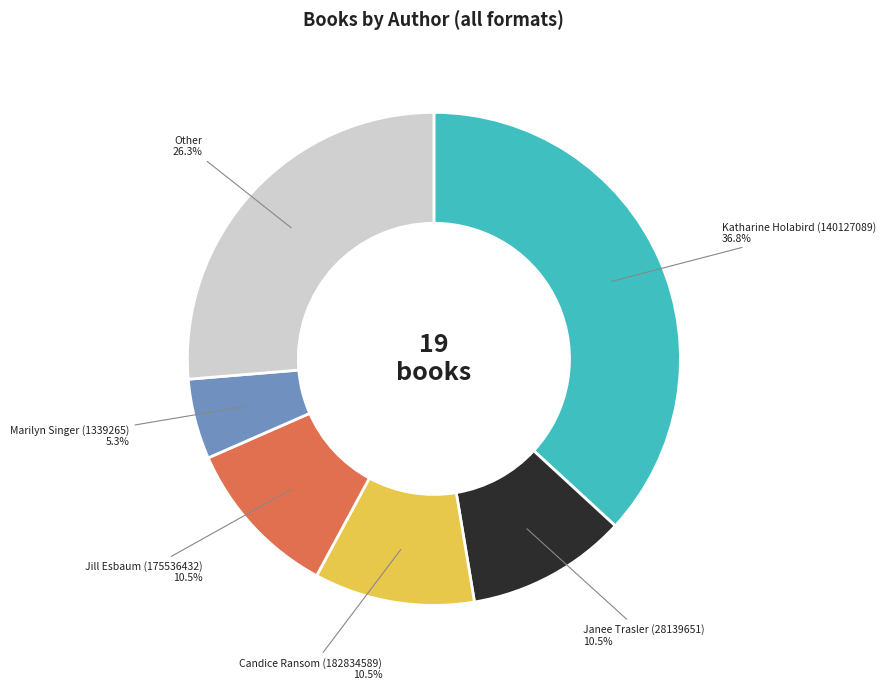

To the nearest percent, what is the difference between the Marilyn Singer (1339265) and Candice Ransom (182834589) slice percentages?

5%